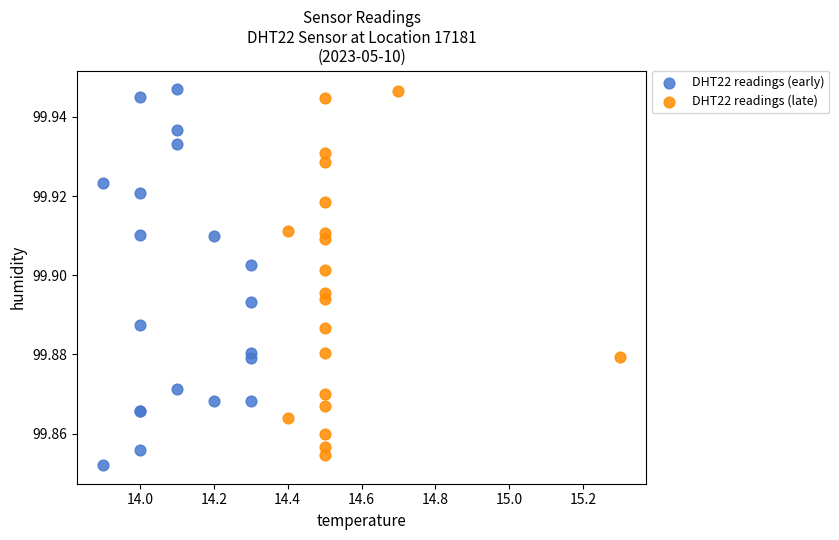

Which series reaches the minimum Y coordinate?

DHT22 readings (early)